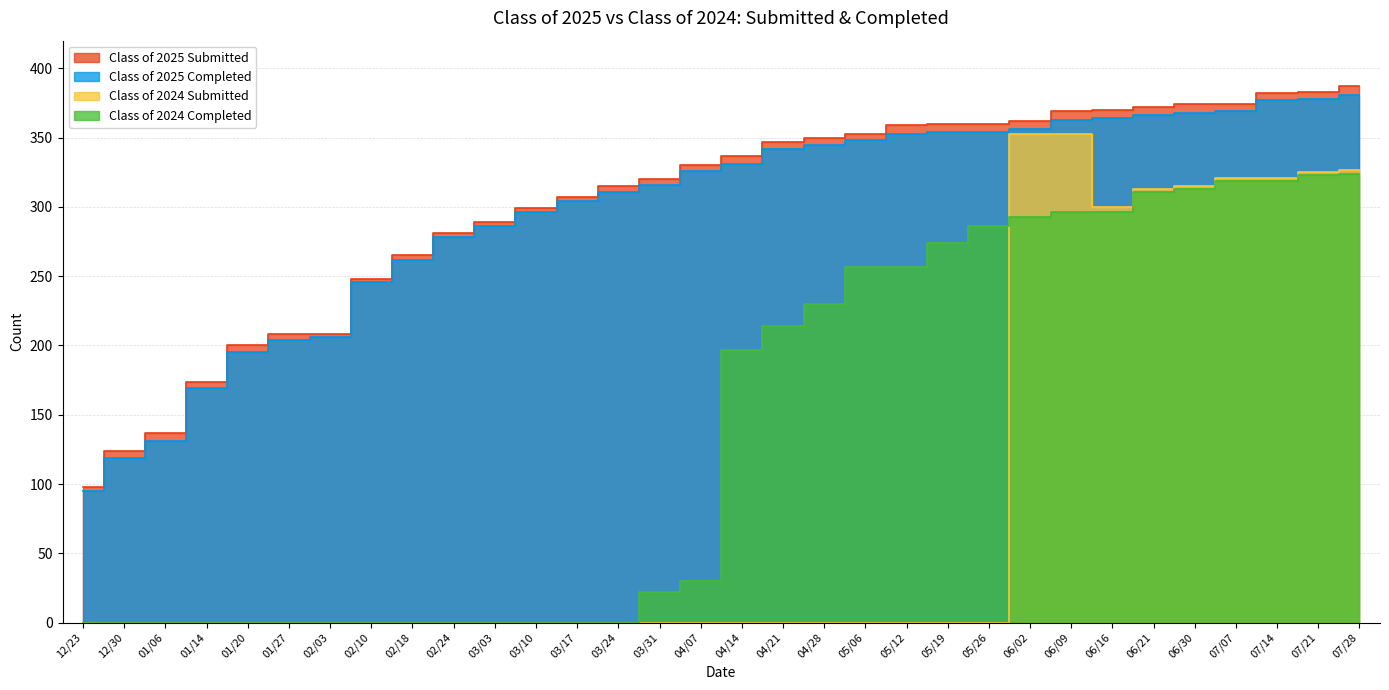

What are all the series names shown in the legend?

Class of 2025 Submitted, Class of 2025 Completed, Class of 2024 Submitted, Class of 2024 Completed